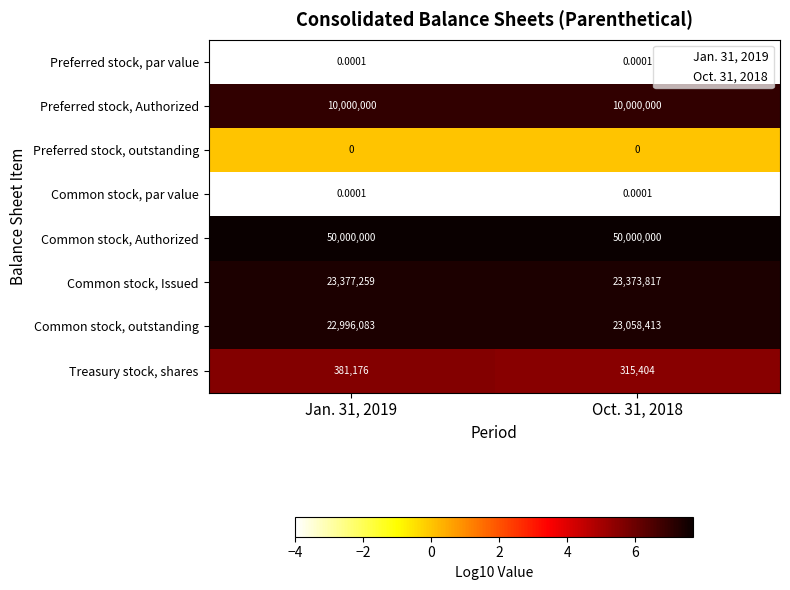

Which series has the largest total across all categories?

Common stock, Authorized